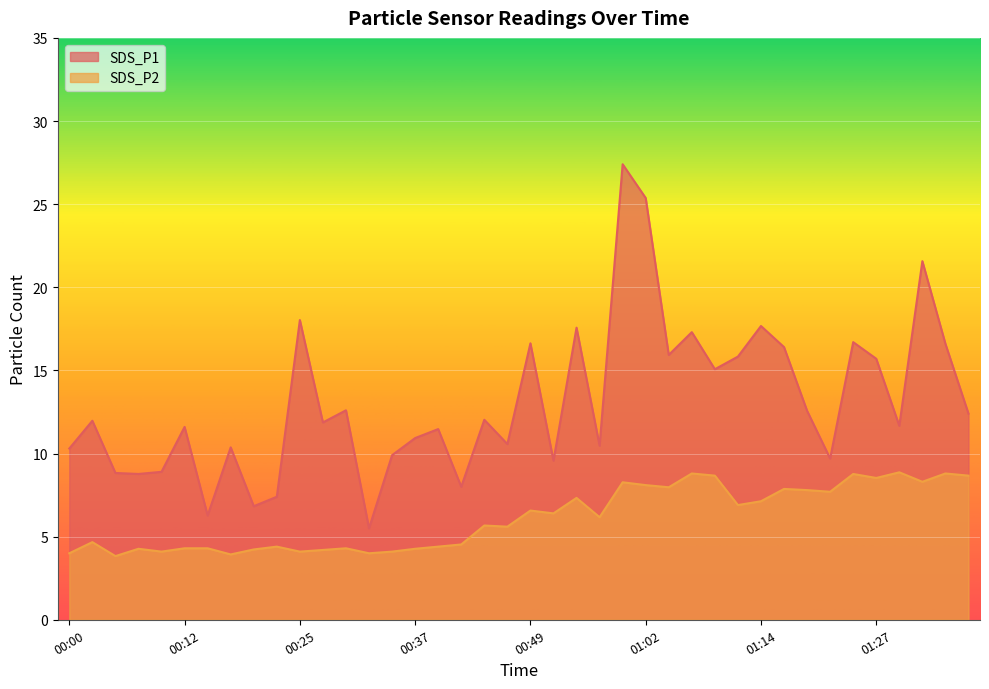

List the labels in order of SDS_P2 value, largest first.

01:30, 01:07, 01:35, 01:25, 01:09, 01:38, 01:27, 01:32, 00:59, 01:02, 01:04, 01:16, 01:19, 01:22, 00:54, 01:14, 01:11, 00:49, 00:52, 00:57, 00:44, 00:47, 00:03, 00:42, 00:22, 00:39, 00:12, 00:15, 00:30, 00:08, 00:37, 00:20, 00:27, 00:10, 00:25, 00:34, 00:00, 00:32, 00:17, 00:05